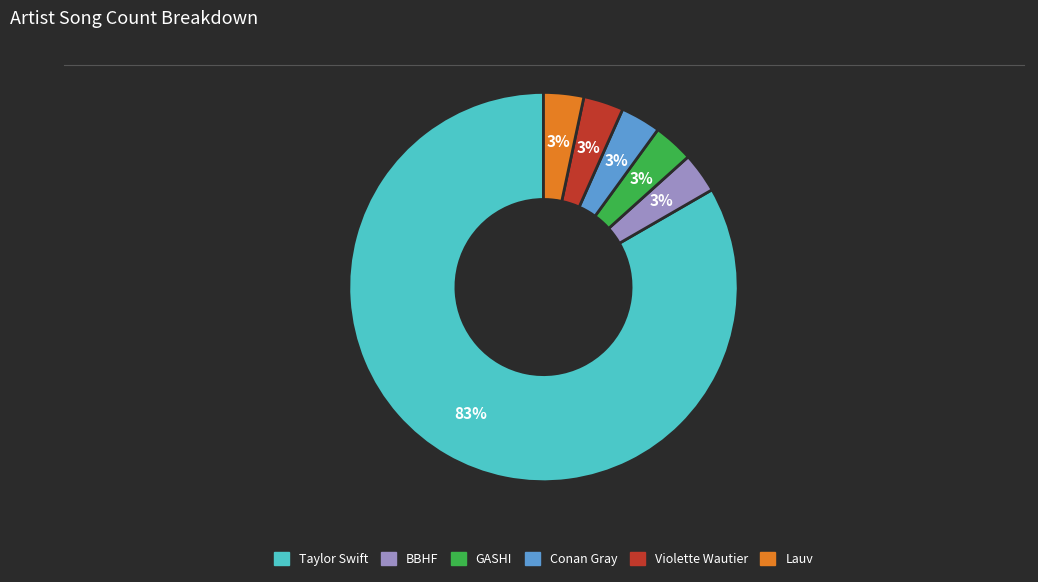

Count the number of slices in the pie.

6